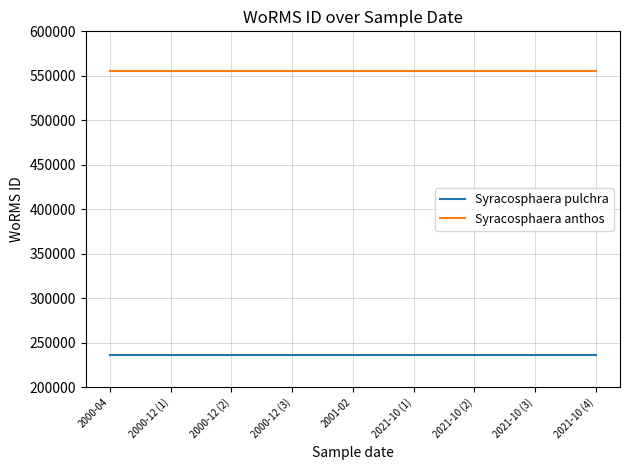

What is the total value across all series at 2000-12 (1)?

791882